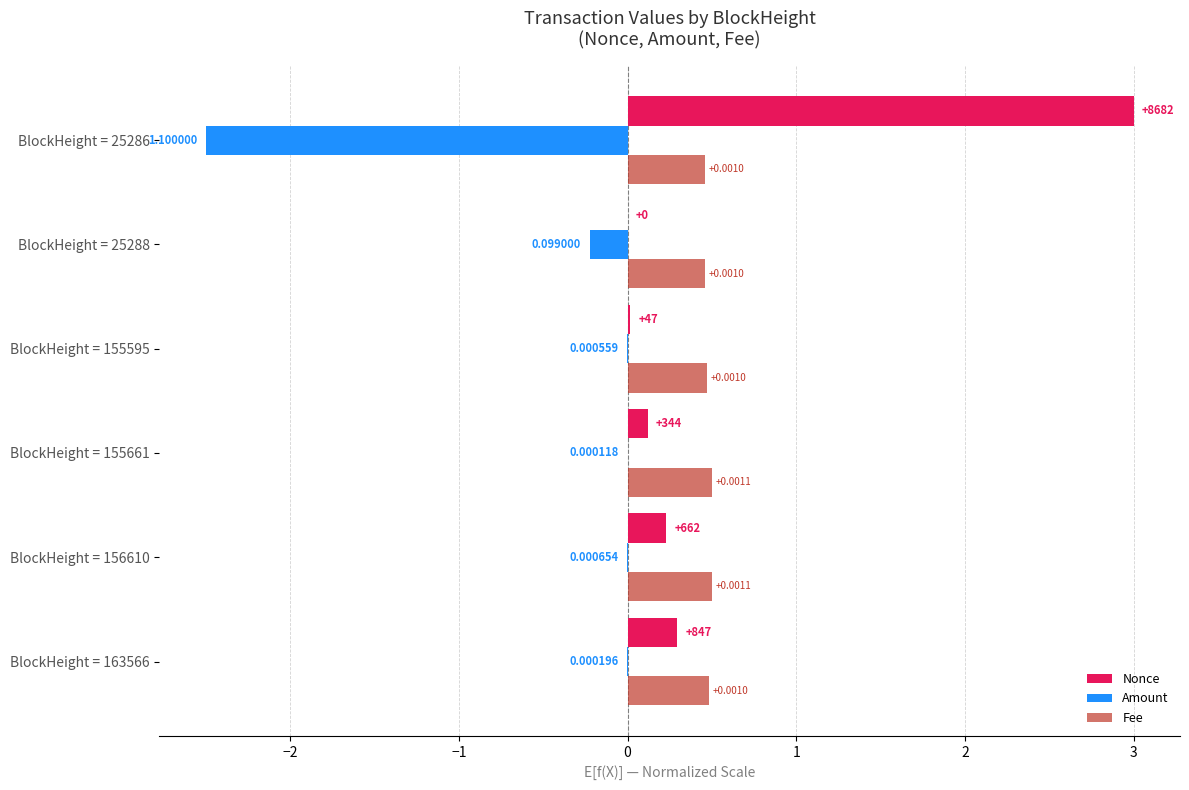

At which category is the sum across all series the highest?

BlockHeight = 25286